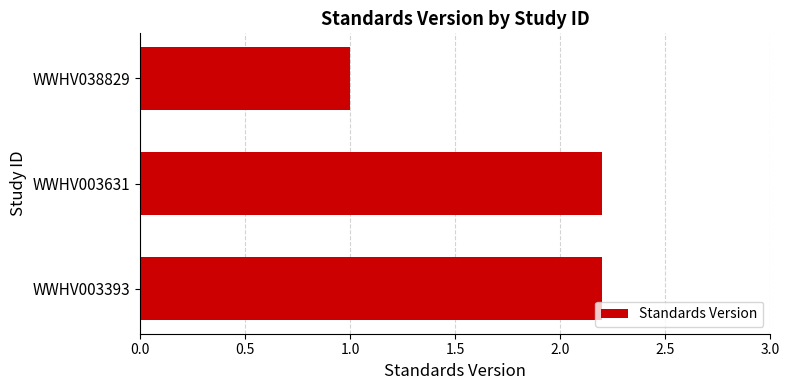

Between WWHV003393 and WWHV038829, which is larger?

WWHV003393